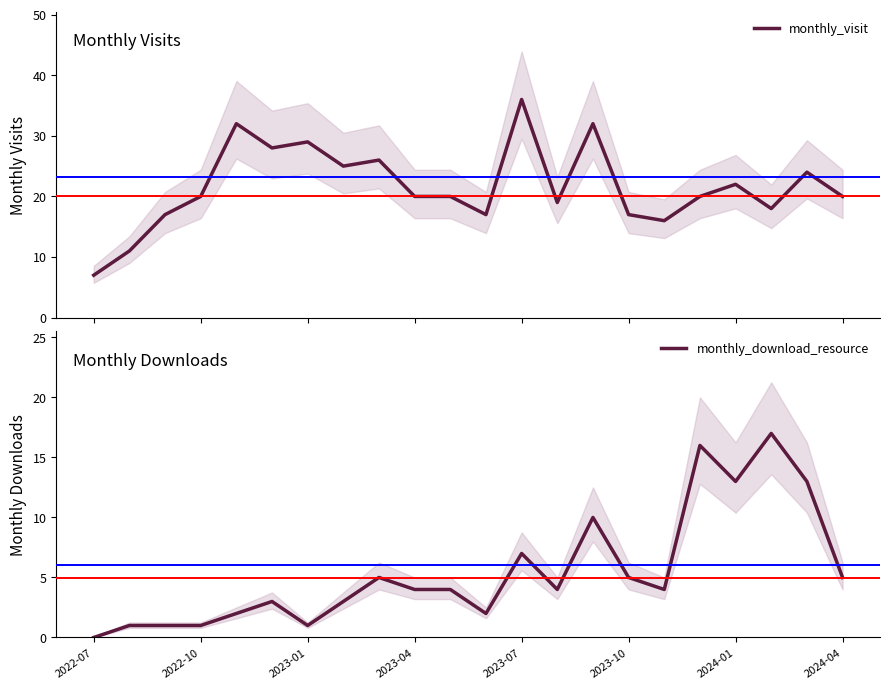

Does the chart display data point markers on the line(s)?

No